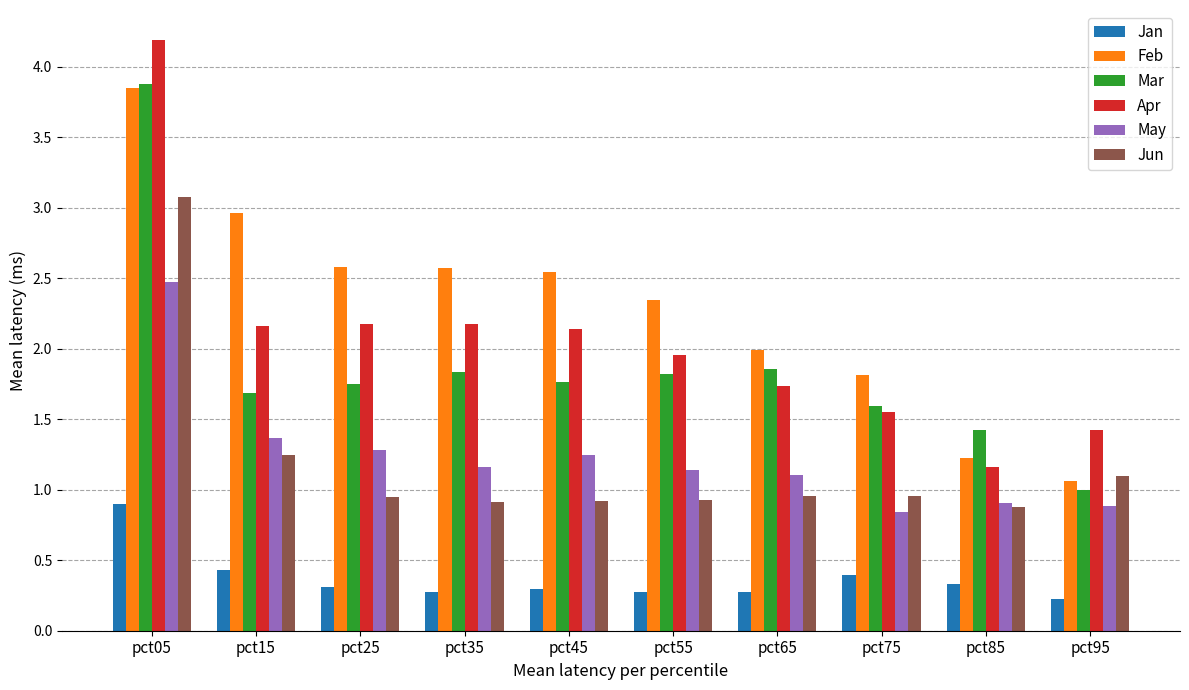

Which series has the widest spread of values?

Apr